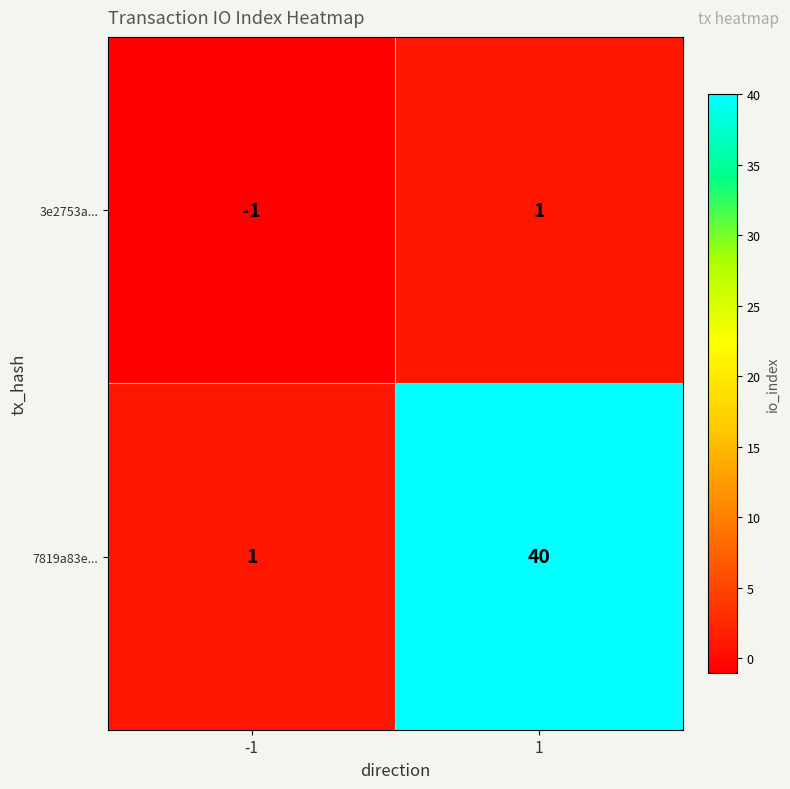

List the series in order of their peak value, highest first.

7819a83e..., 3e2753a...